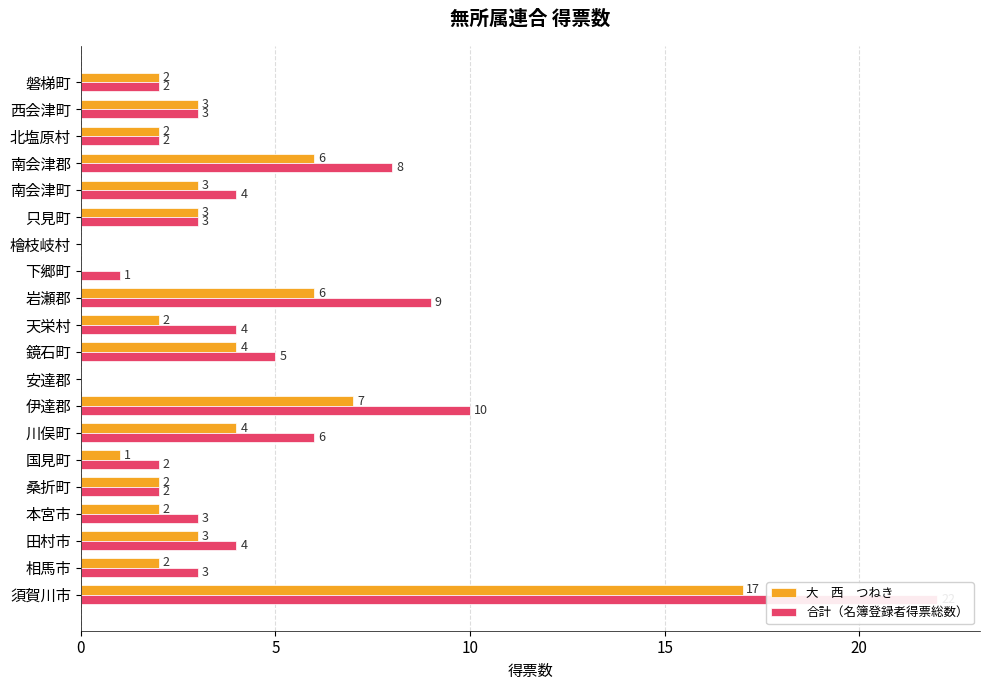

How many values in the 合計（名簿登録者得票総数） series are below 3?

7